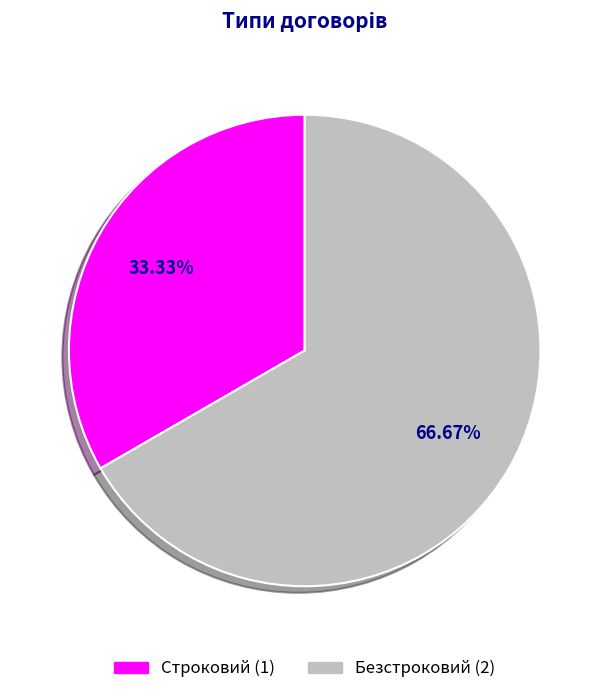

How many segments does this pie chart have?

2